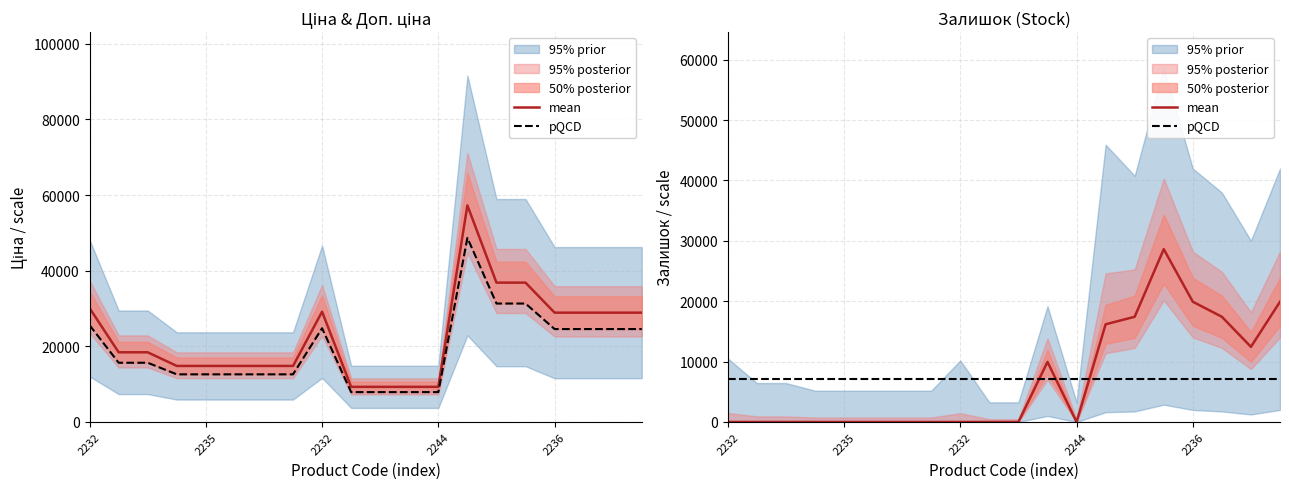

Reading left to right, what are all the values shown in this chart?

mean: 0.0	0.0	0.0	0.0	0.0	0.0	0.0	0.0	0.0	0.0	0.0	9957.9	0.0	16181.6	17426.4	28629.0	19915.8	17426.4	12447.4	19915.8
pQCD: 7095.0	7095.0	7095.0	7095.0	7095.0	7095.0	7095.0	7095.0	7095.0	7095.0	7095.0	7095.0	7095.0	7095.0	7095.0	7095.0	7095.0	7095.0	7095.0	7095.0